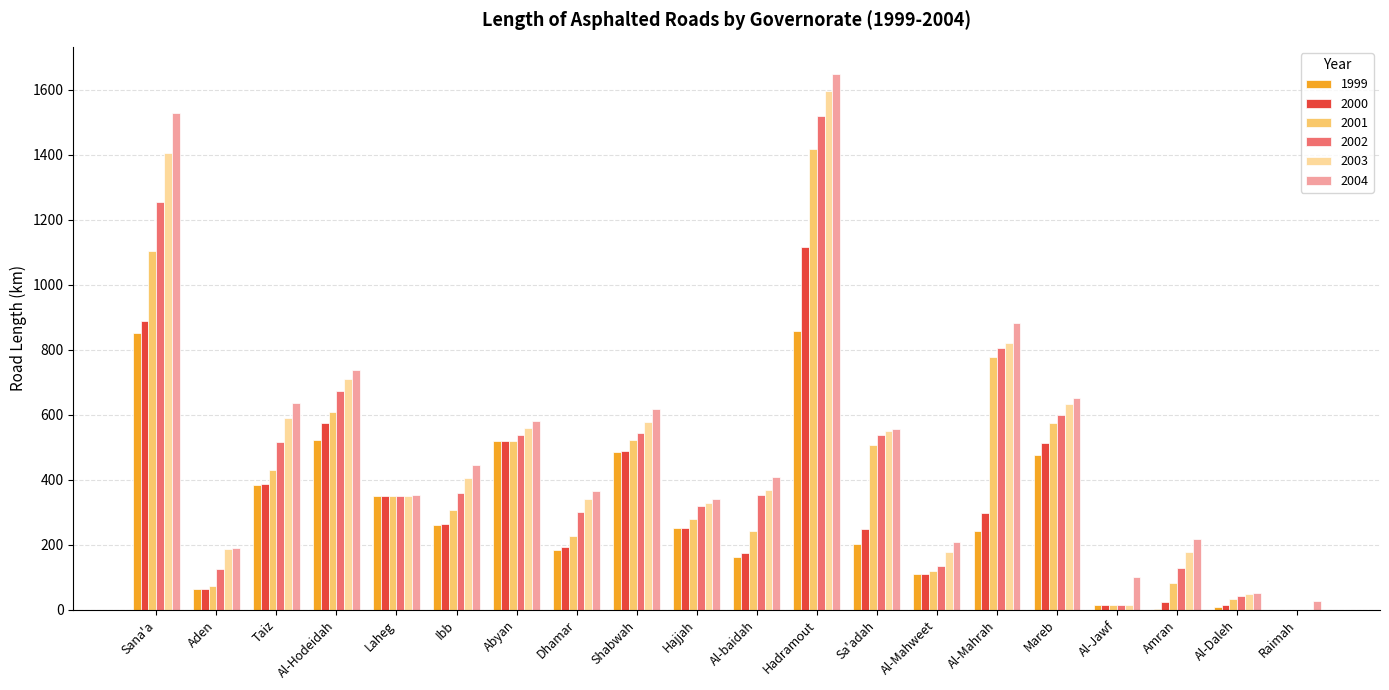

What is the total value across all series at Al-Mahrah?

3826.9